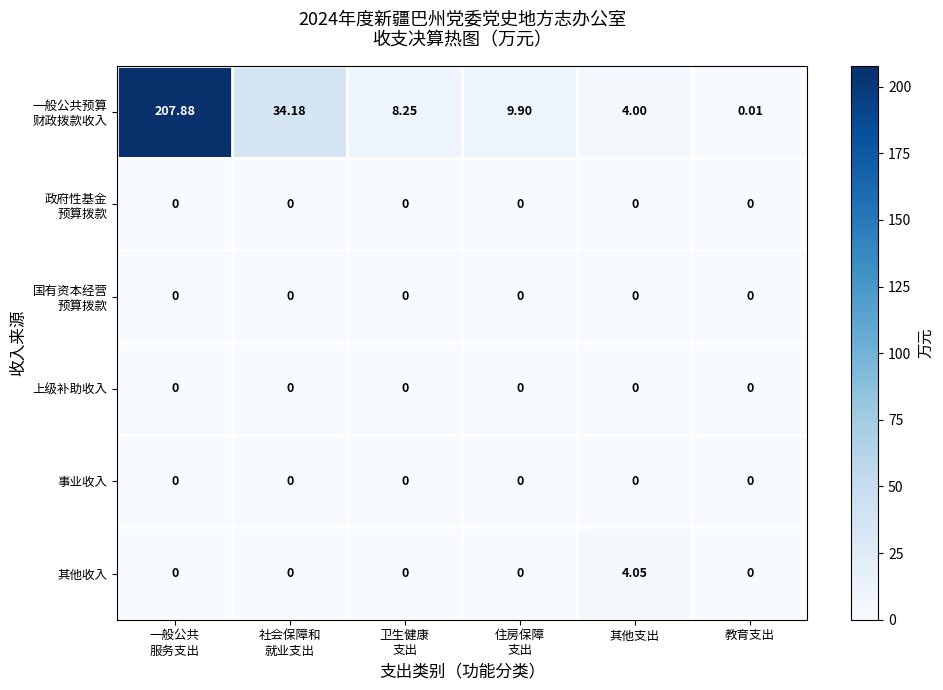

What is the maximum value shown in the chart?

207.9